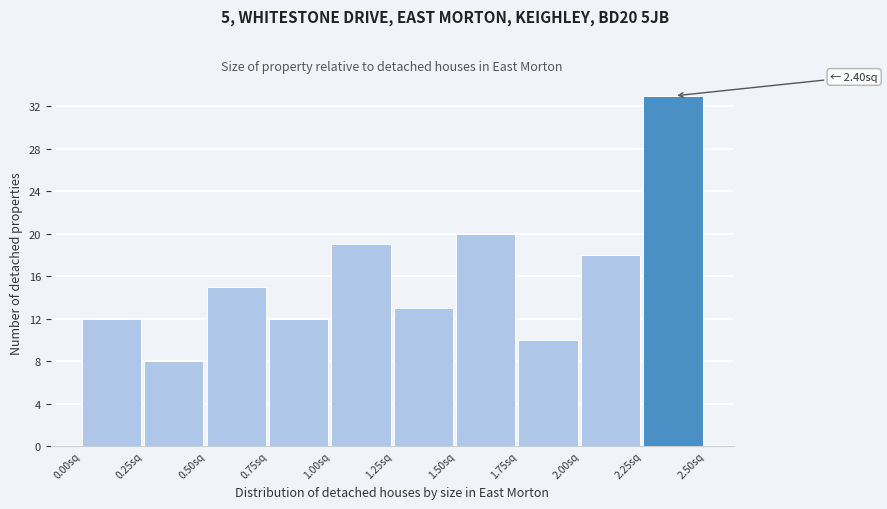

Which range on the x-axis has the tallest bar?

2.25 to 2.50